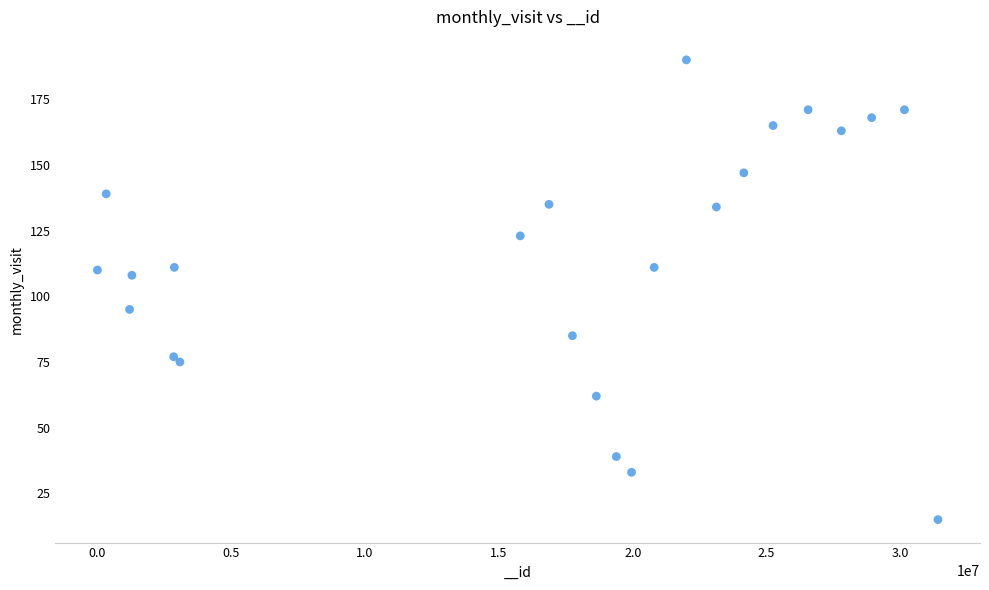

What is the range of X values (max minus min)?

31403173